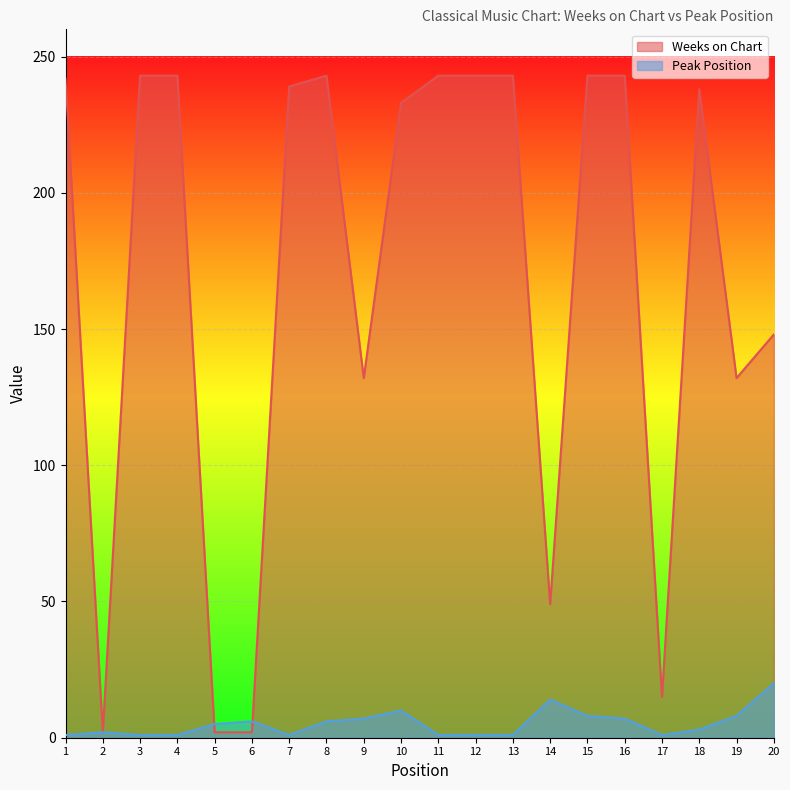

Where does the Peak Position series first go above 5?

6